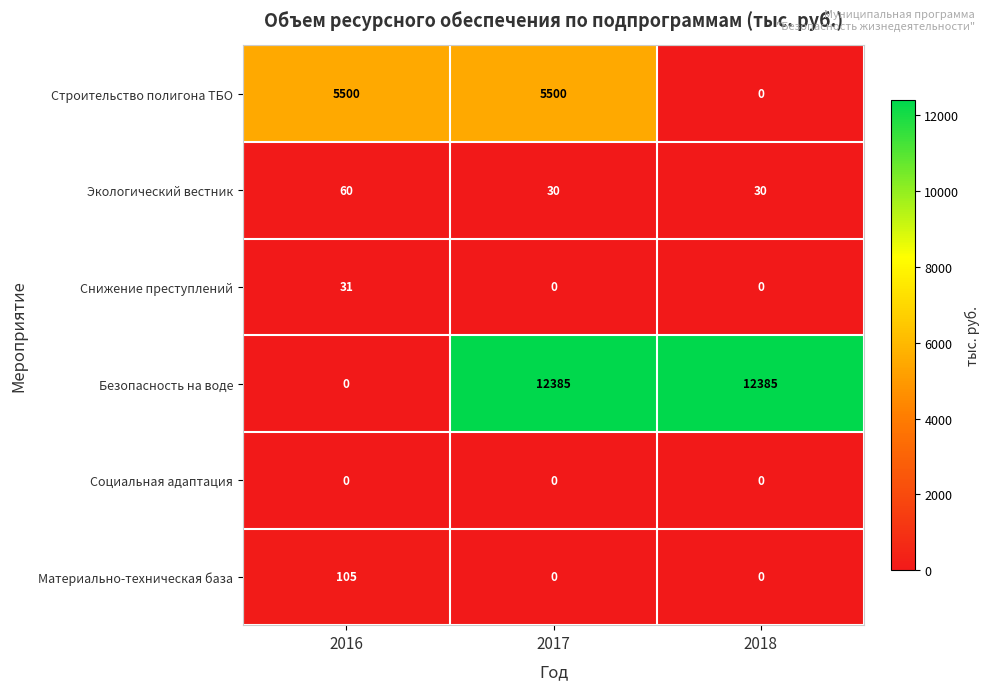

Which series changed the most between 2017 and 2018?

Строительство полигона ТБО